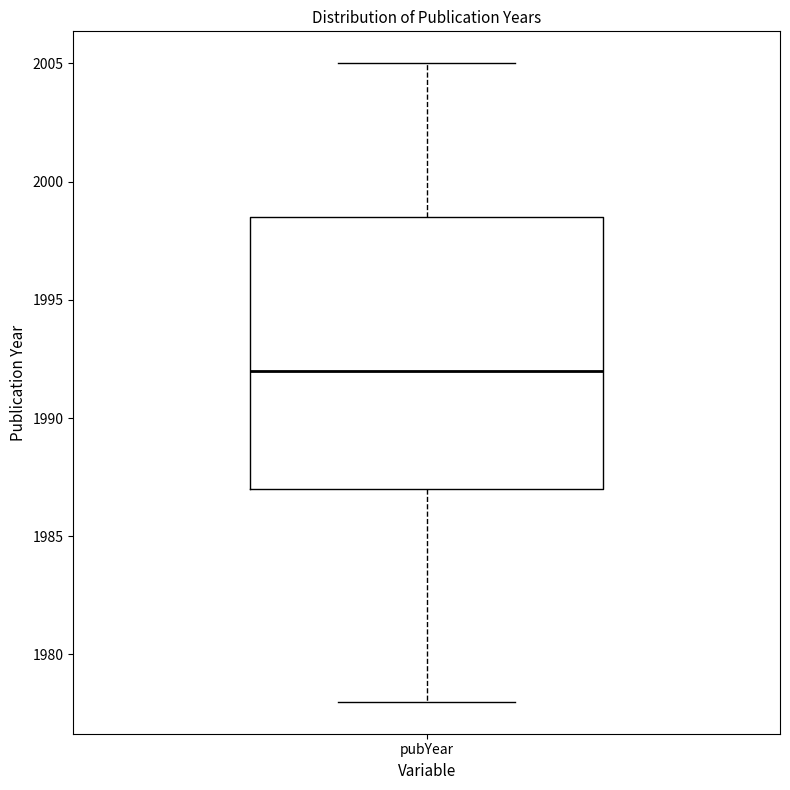

Transcribe this box plot: give where the median line is, the range the box spans, and where the two whiskers end, as read against the y-axis. The values are not printed on the chart, so give them approximately, as read against the axis.

median 1992.0, box 1987.0 to 1998.5, whiskers 1978.0 to 2005.0